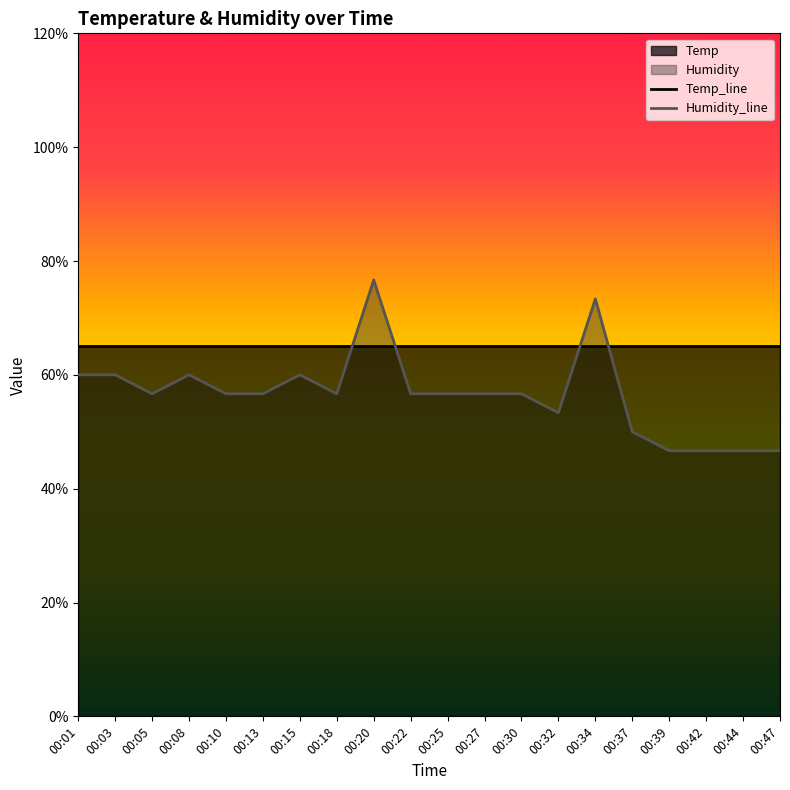

List the labels in order of value, largest first.

00:20, 00:34, 00:01, 00:03, 00:08, 00:15, 00:05, 00:10, 00:13, 00:18, 00:22, 00:25, 00:27, 00:30, 00:32, 00:37, 00:39, 00:42, 00:44, 00:47